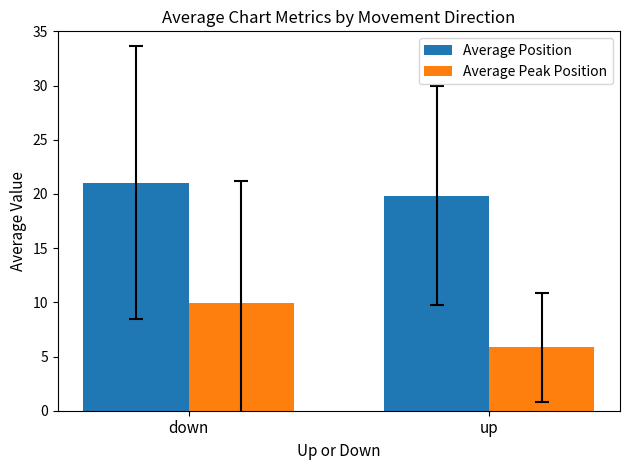

What is the difference between the highest and lowest values at down?

11.1